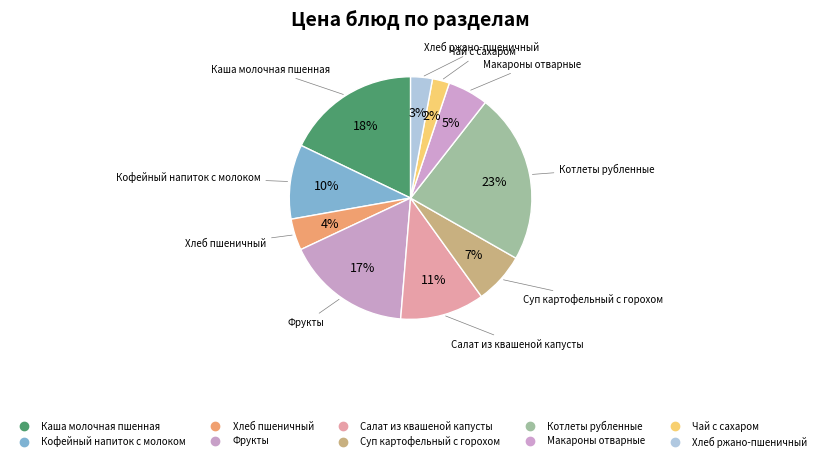

Which has a higher value, Хлеб пшеничный or Кофейный напиток с молоком?

Кофейный напиток с молоком